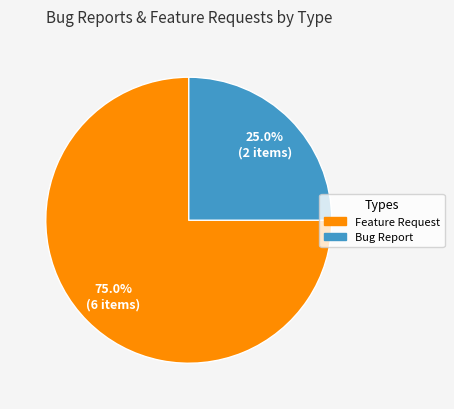

Is there any slice that represents more than half of the pie?

Yes